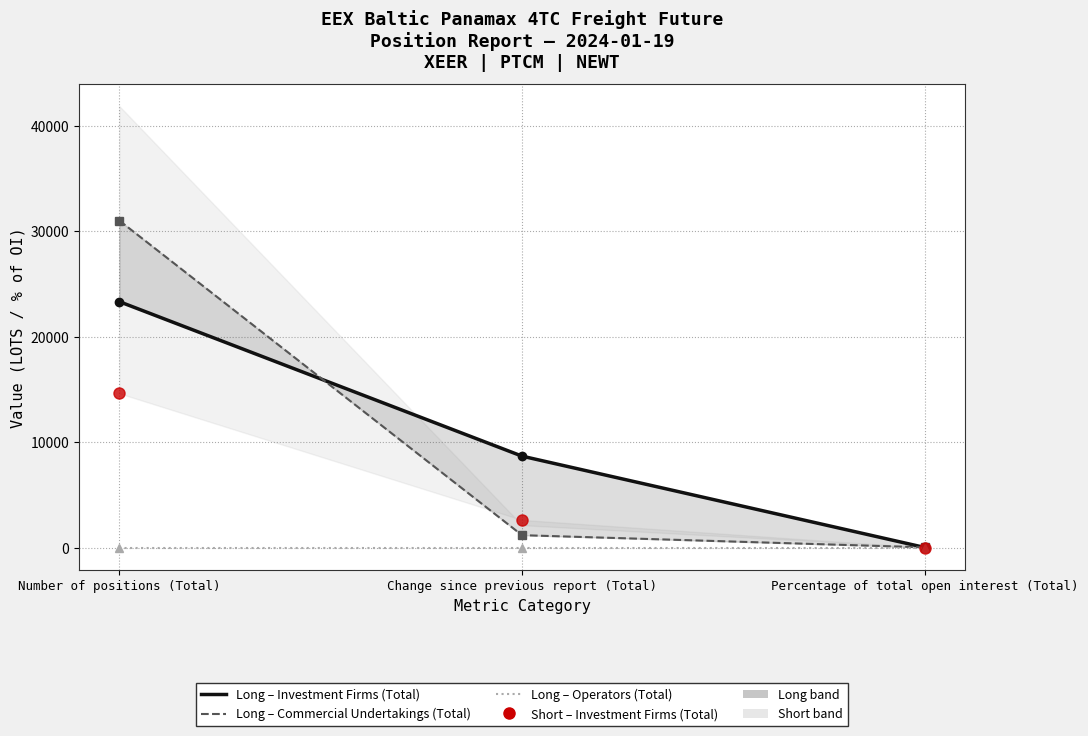

What is the label of the 1st point from the left?

Number of positions (Total)